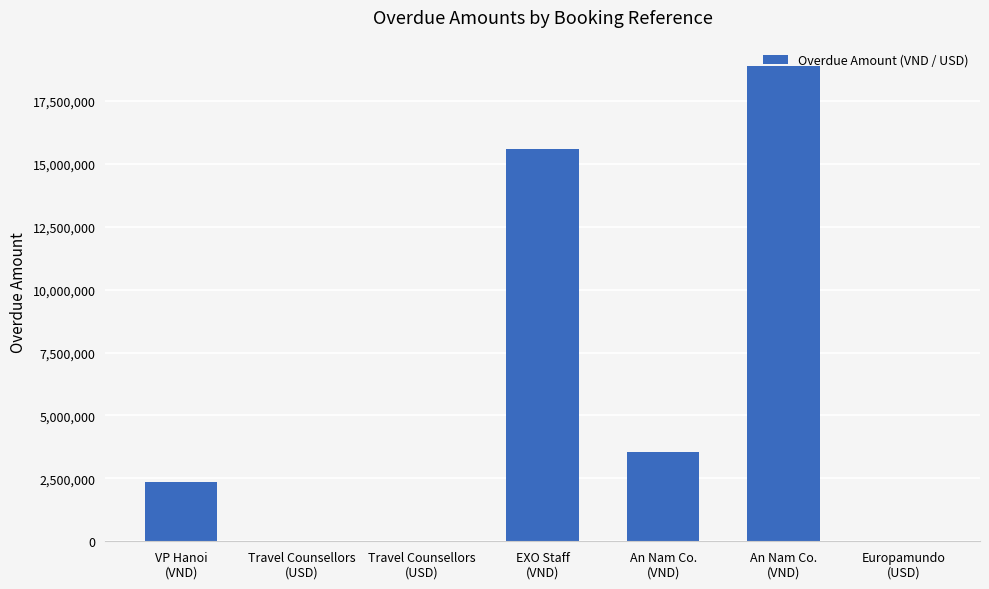

Reading right to left, what are all the values shown in this chart?

827	18880000	3565000	15596000	4134	520	2336000